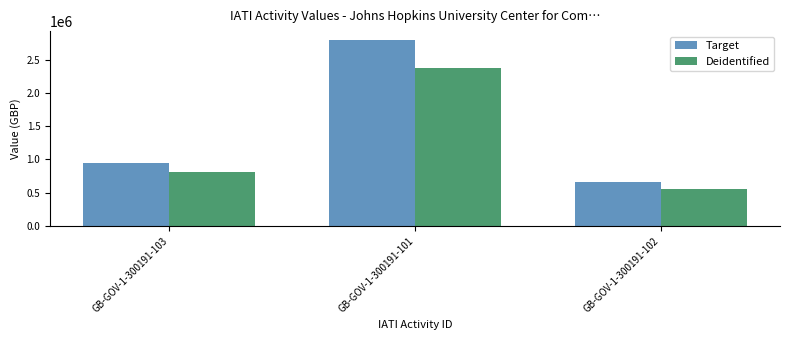

Which category has the highest value in the Target series?

GB-GOV-1-300191-101